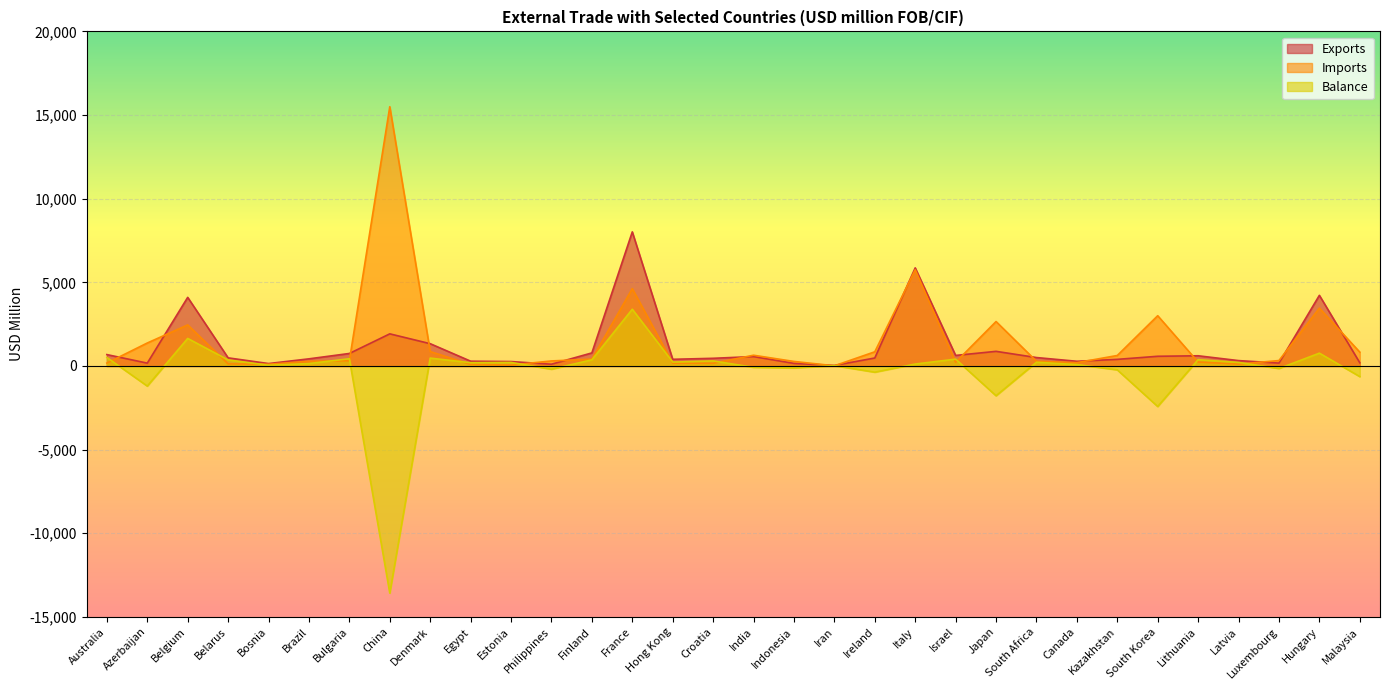

What are all the series names shown in the legend?

Exports, Imports, Balance